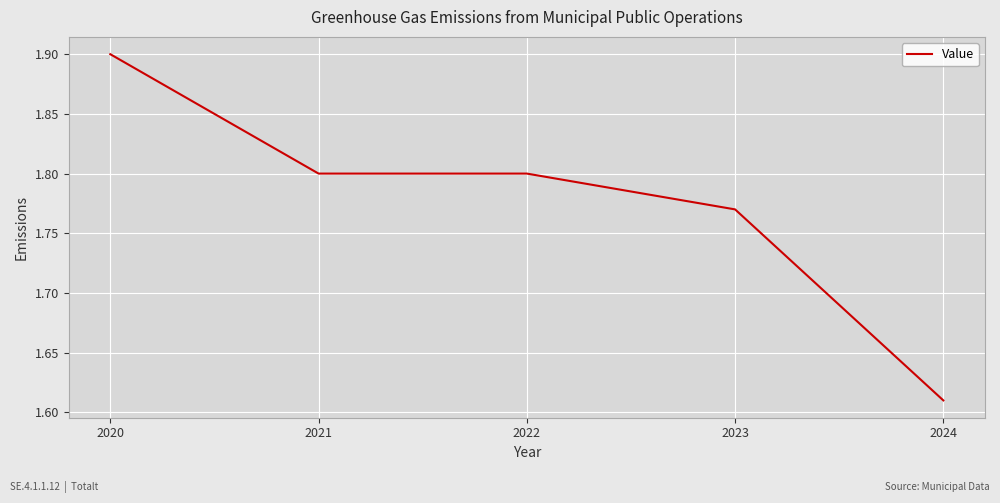

The value at 2024 is 0.9. True or false?

False